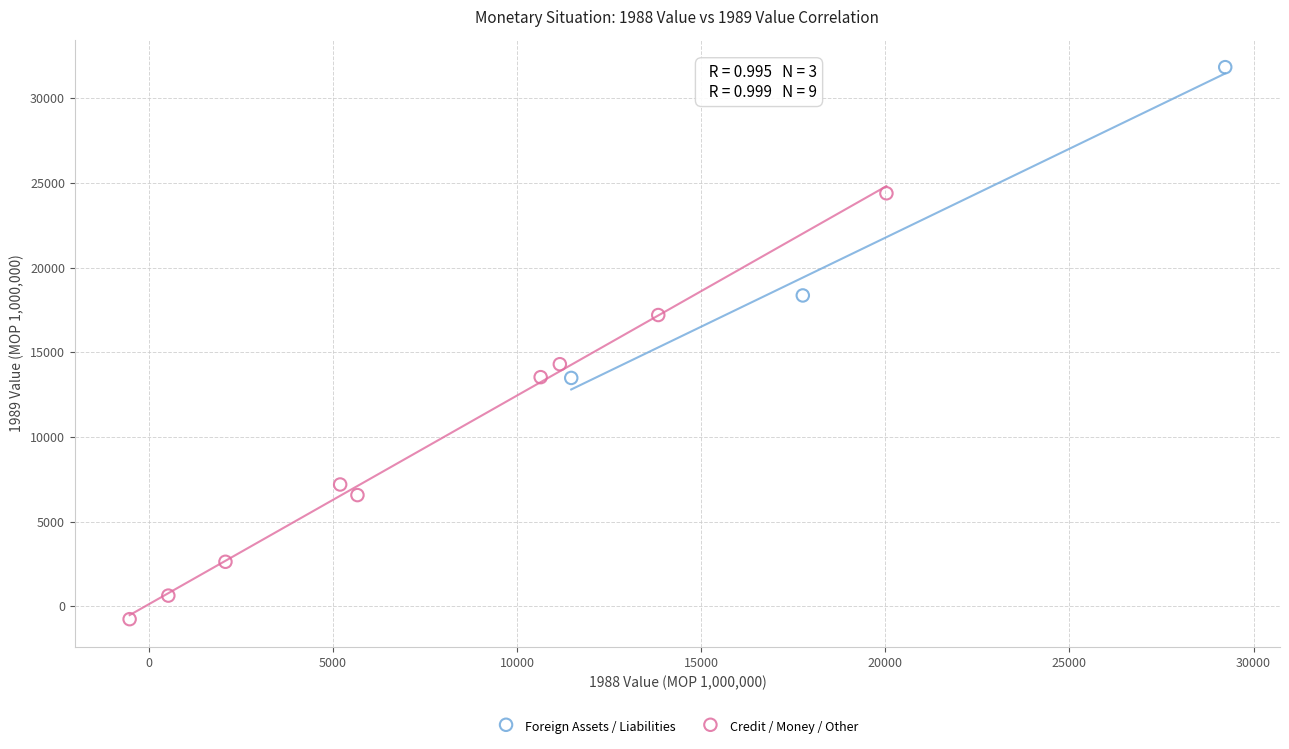

Which series has the largest Y range (max minus min)?

Credit / Money / Other